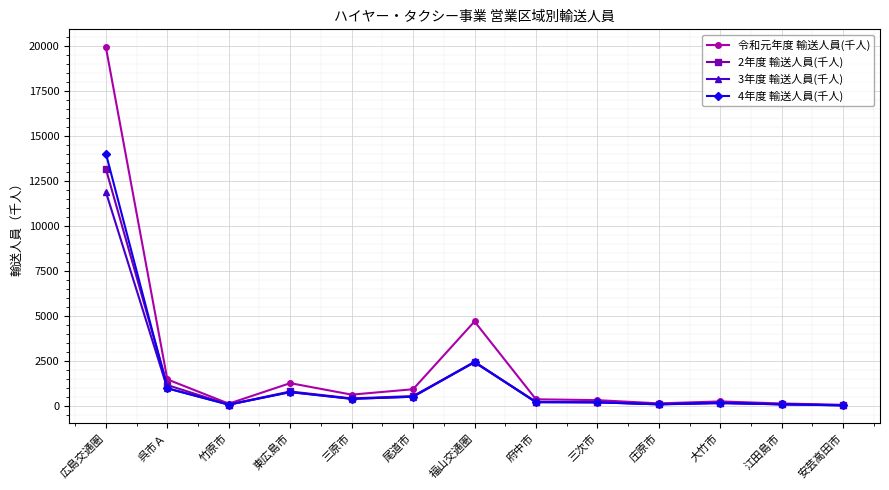

True or false: 令和元年度 輸送人員(千人) has a value of 390 at 府中市.

True